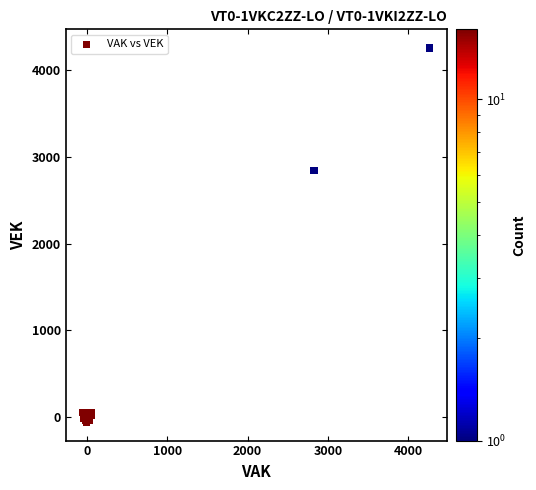

What Y value in the scatter plot is closest to 2099?

2841.7